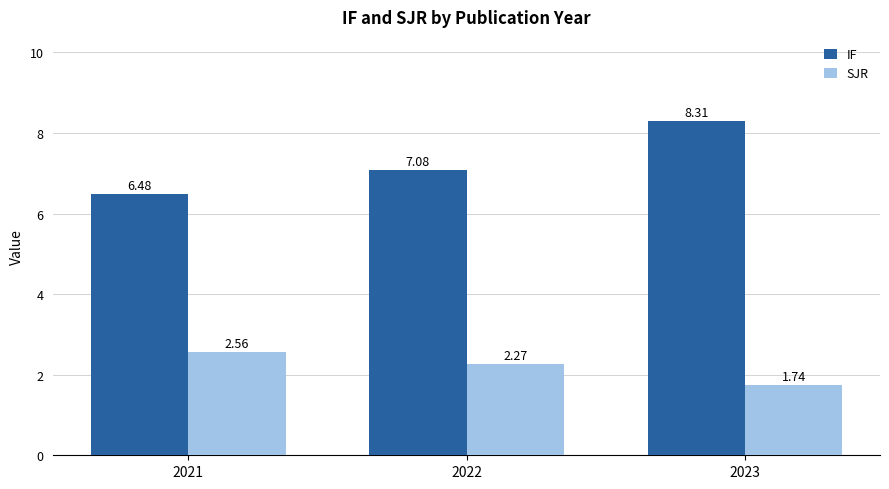

At how many categories does at least one series exceed 3?

3